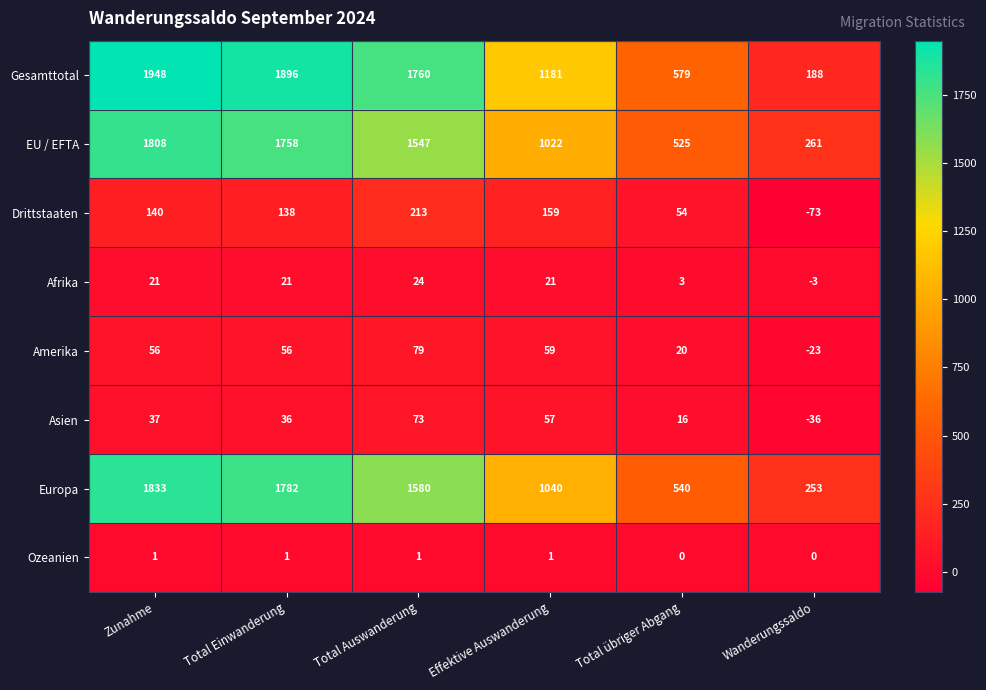

At which label is Afrika closest to 10?

Total übriger Abgang